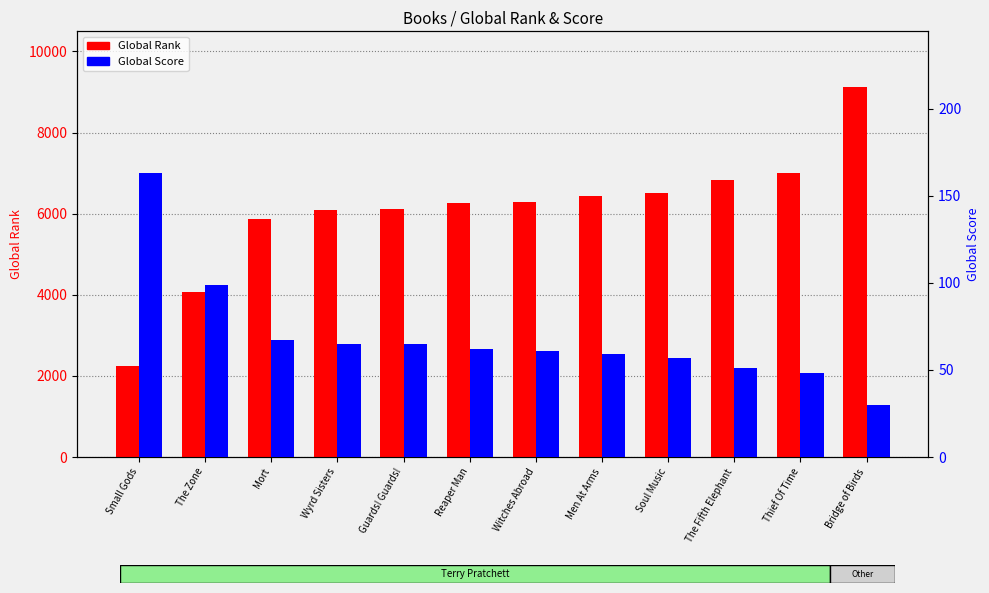

What is the total value across all series at Bridge of Birds?

9158